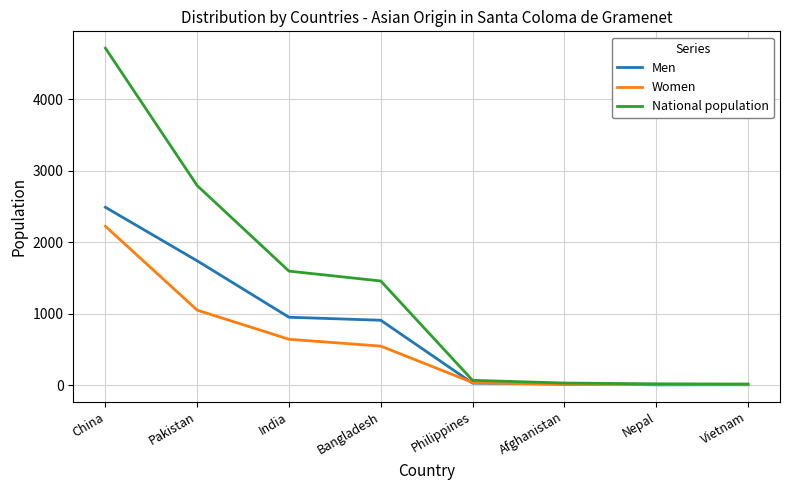

What is the total value across all series at Philippines?

142